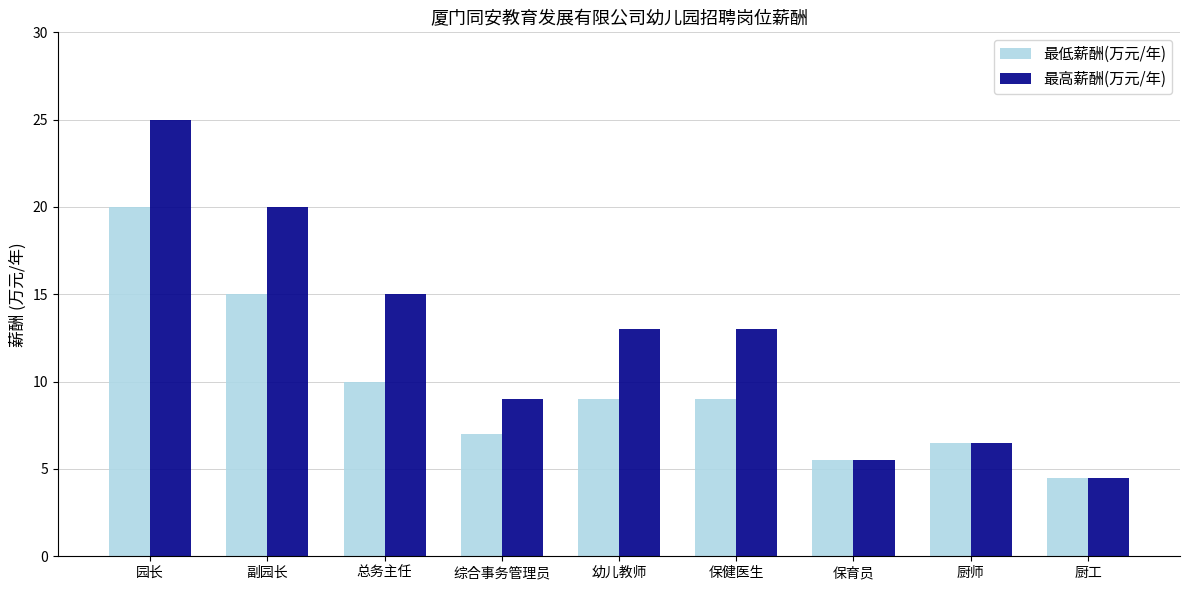

What is the sum of the 最高薪酬(万元/年) values at 厨工 and 厨师?

11.0